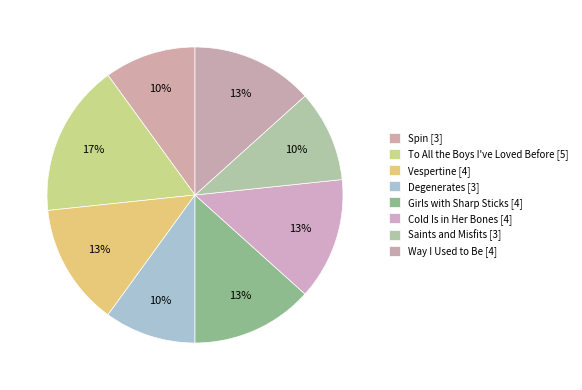

Rank the categories by value from lowest to highest.

Spin, Degenerates, Saints and Misfits, Vespertine, Girls with Sharp Sticks, Cold Is in Her Bones, Way I Used to Be, To All the Boys I've Loved Before